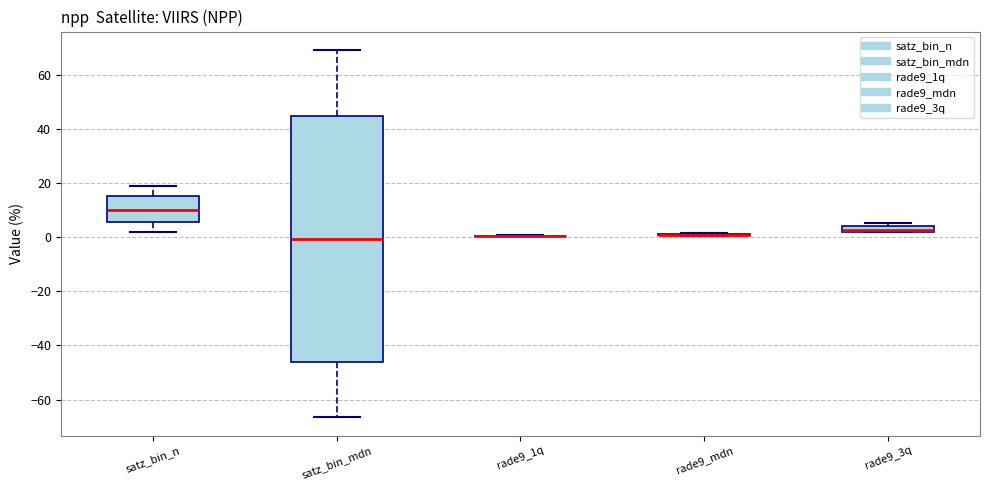

Comparing the boxes themselves (not the whiskers), which one is the tallest?

satz_bin_mdn